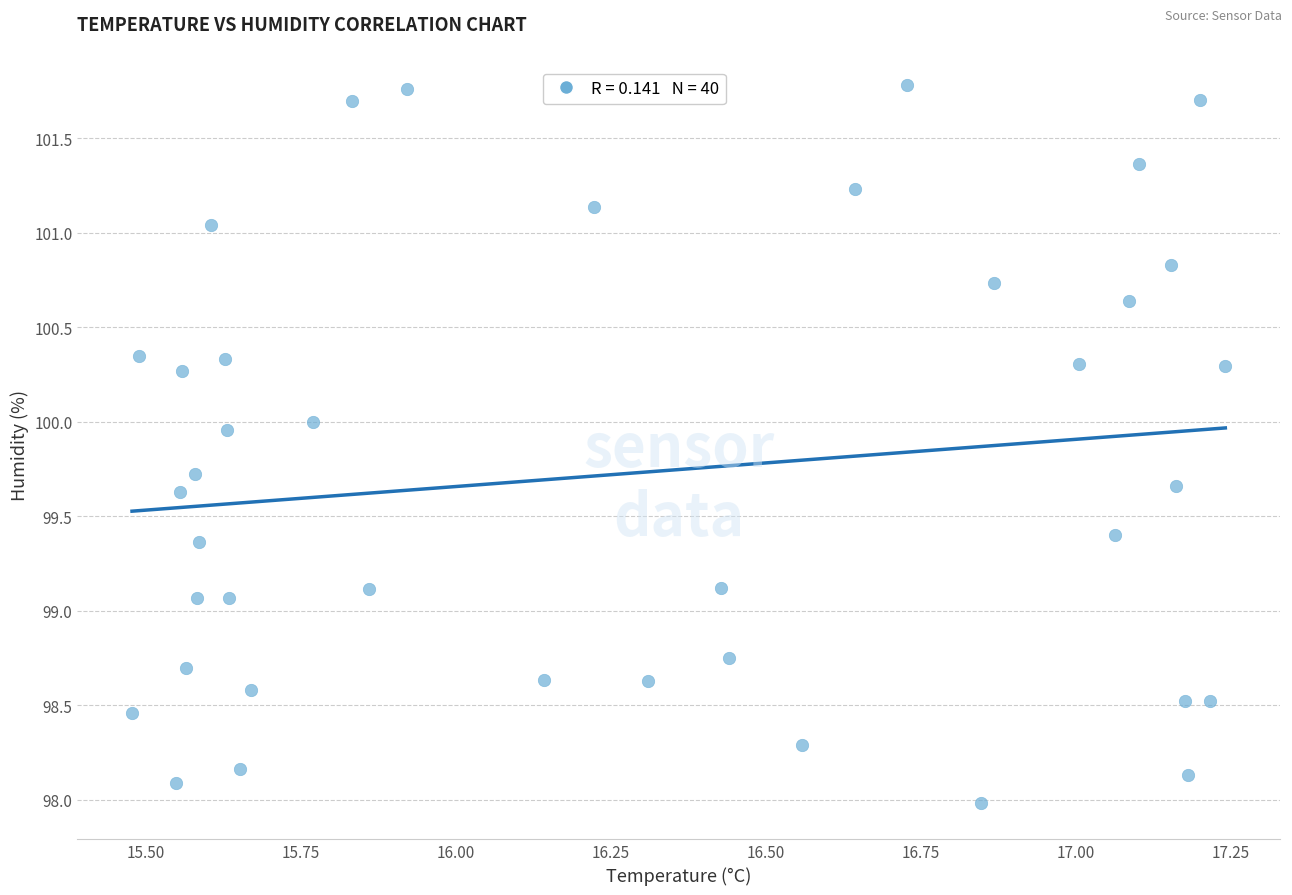

What is the range of Y values (max minus min)?

3.8